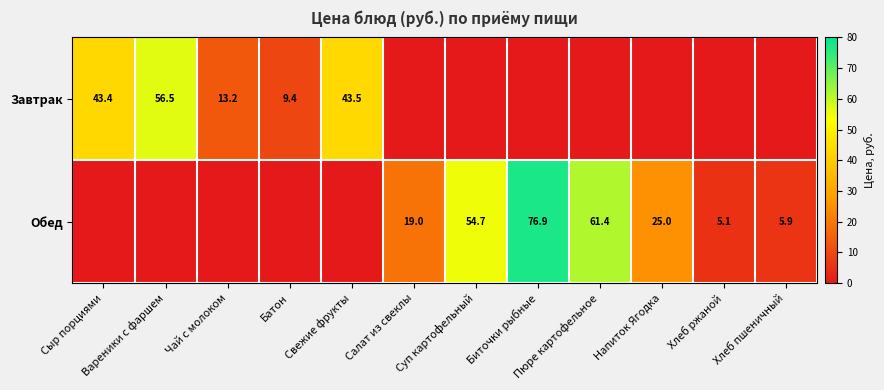

True or false: Обед has a value of 25.0 at Напиток Ягодка.

True